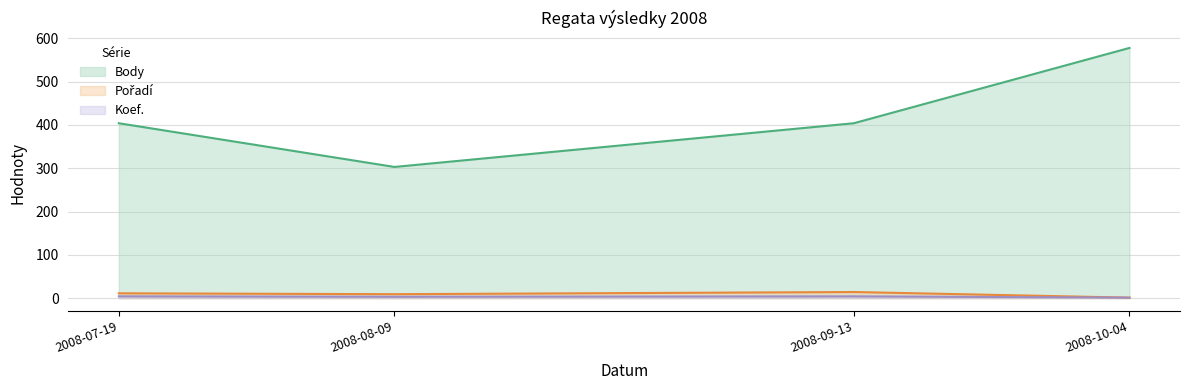

The Body series shows 110 at 2008-09-13. True or false?

False